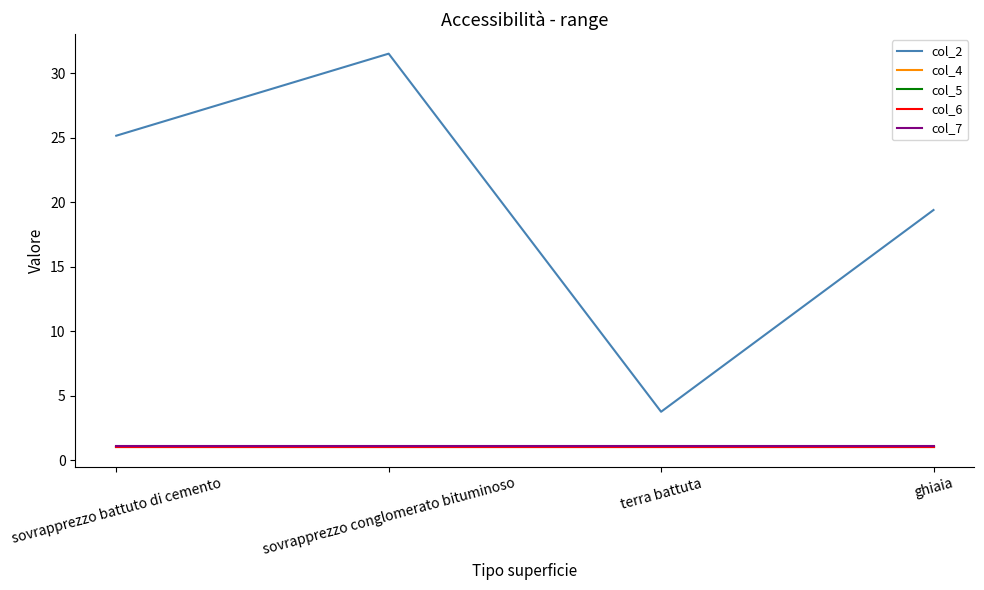

What is the total value across all series at sovrapprezzo conglomerato bituminoso?

35.6